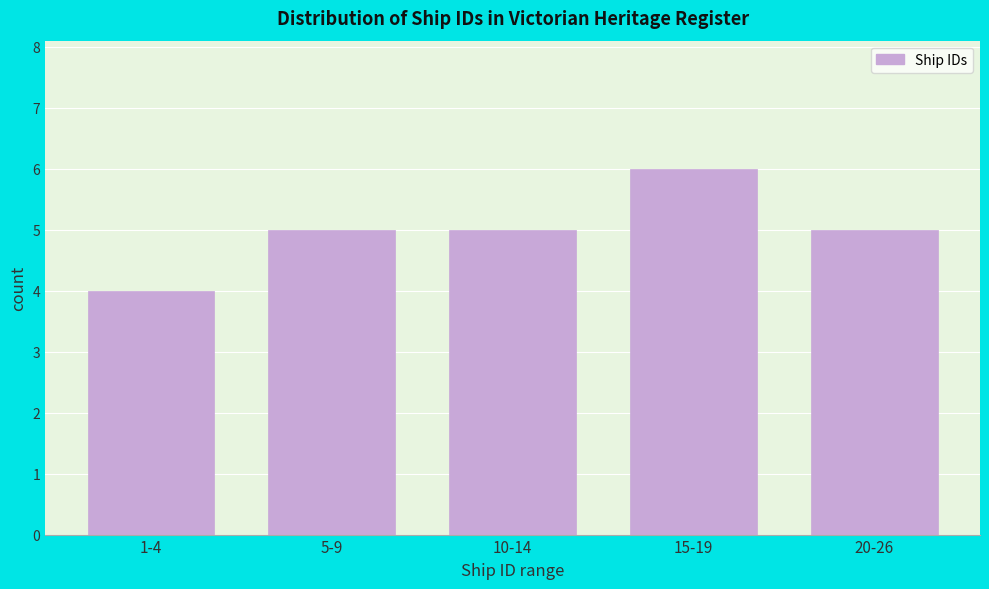

Reading right to left, list all the values displayed in this chart.

5	6	5	5	4